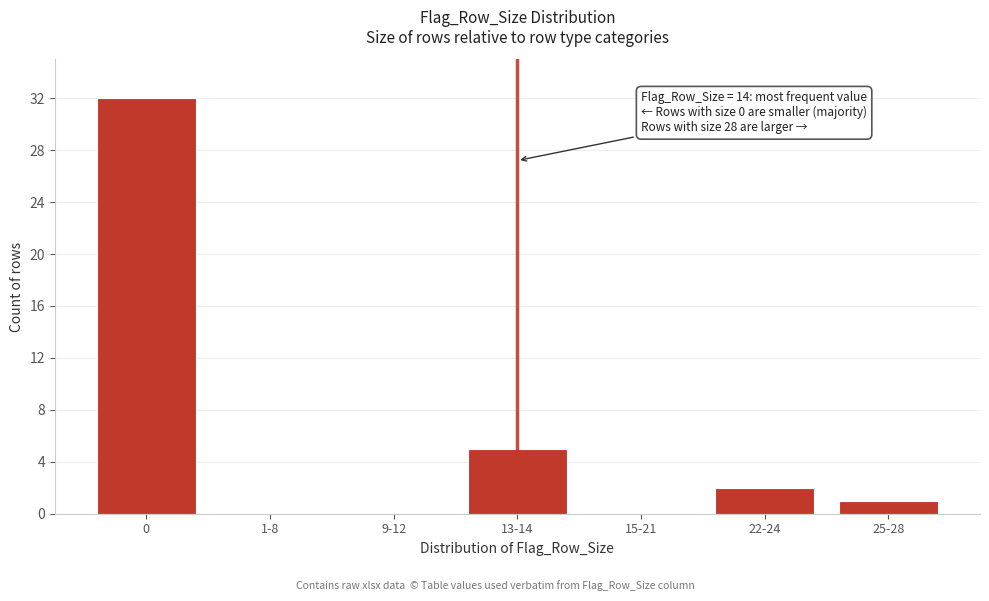

Reading left to right, transcribe all the data shown in this chart.

0=32	1-8=0	9-12=0	13-14=5	15-21=0	22-24=2	25-28=1